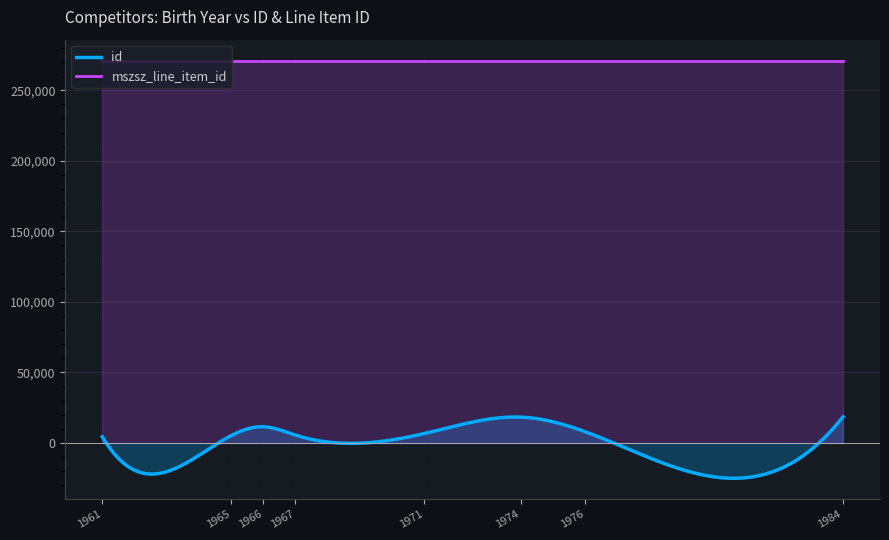

What is the maximum value for id?

18560.0